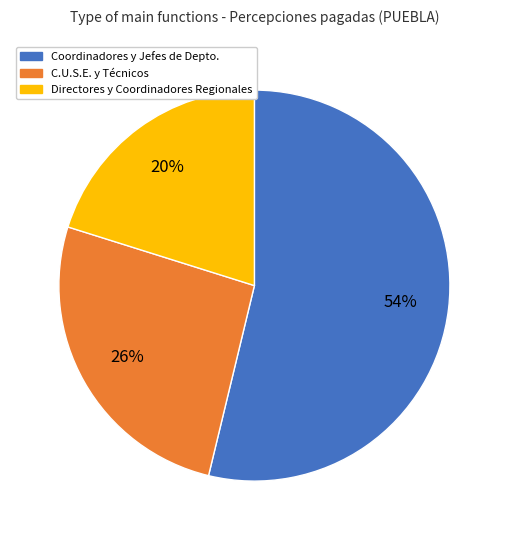

Is there a majority slice in this chart?

Yes